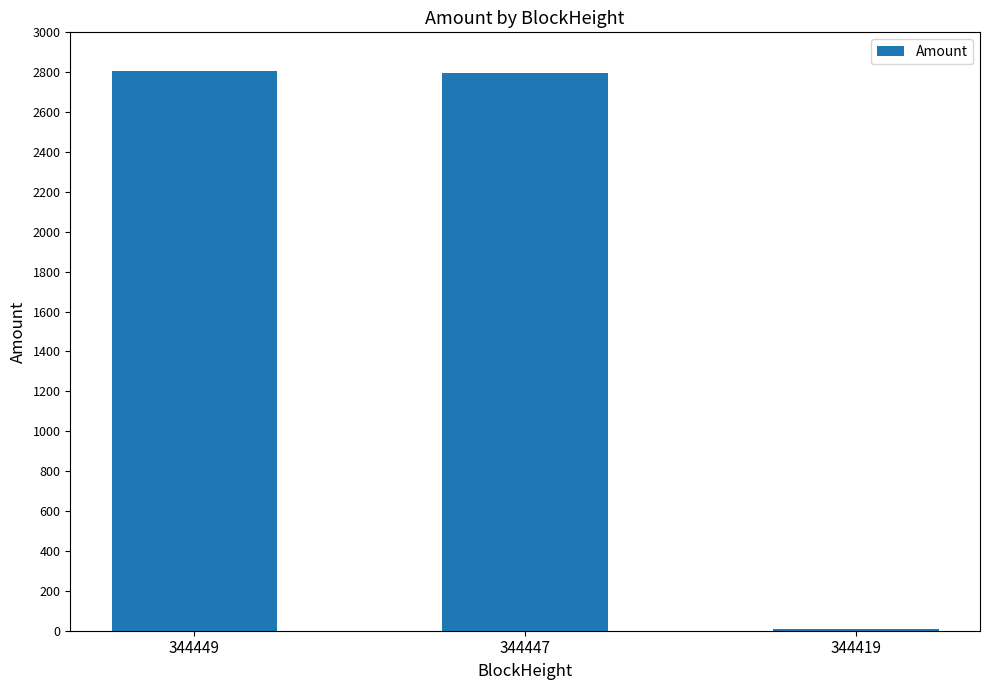

Are the bars grouped side by side (vs. stacked)?

No